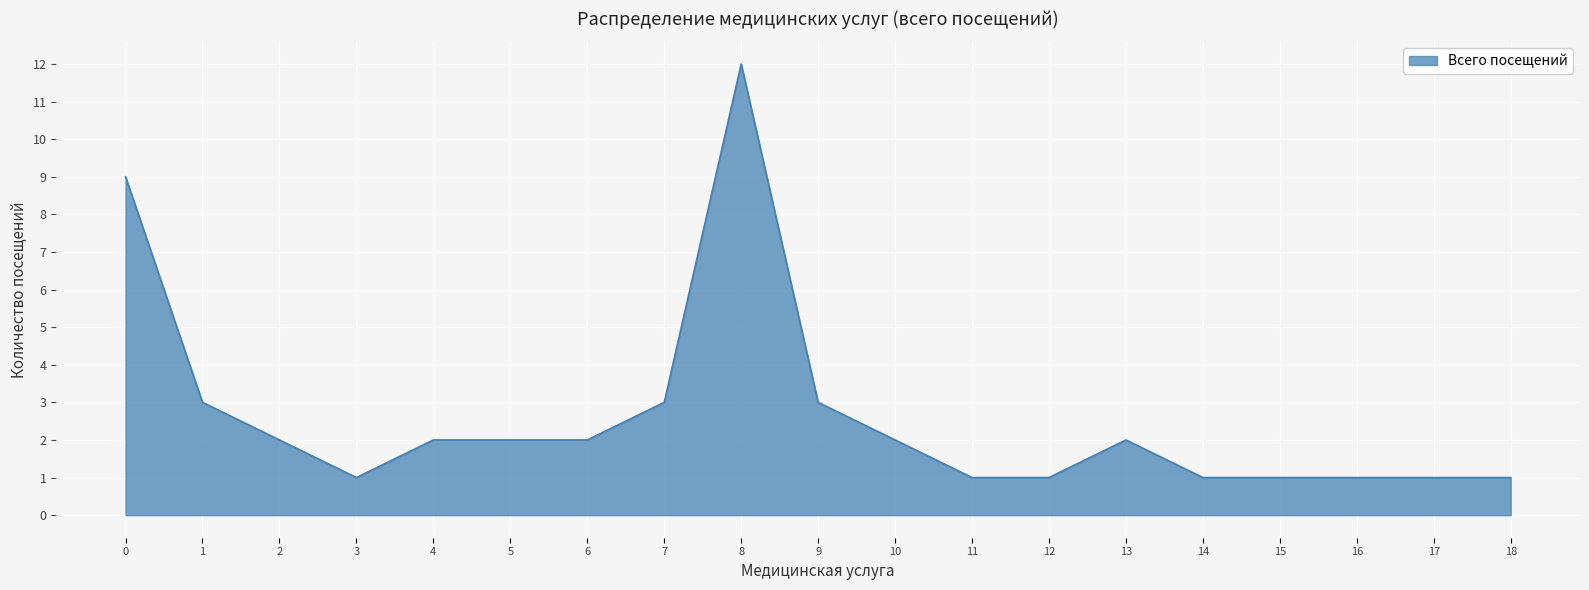

How many series are shown in this chart?

1